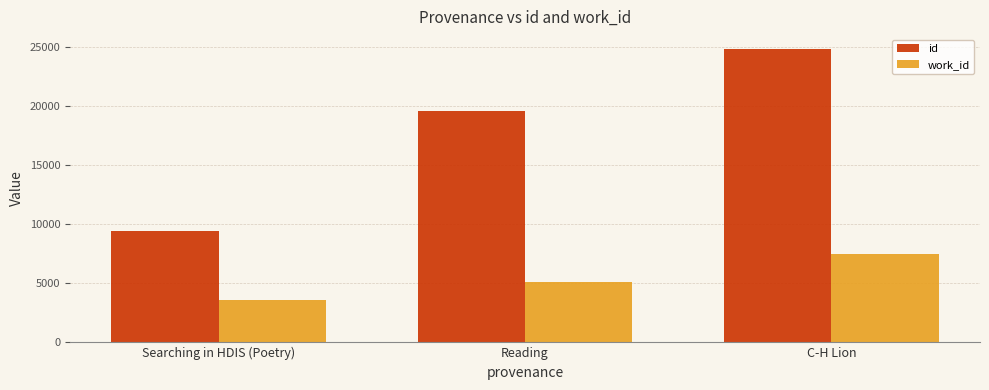

What is the difference between the maximum and second lowest values in the id series?

5291